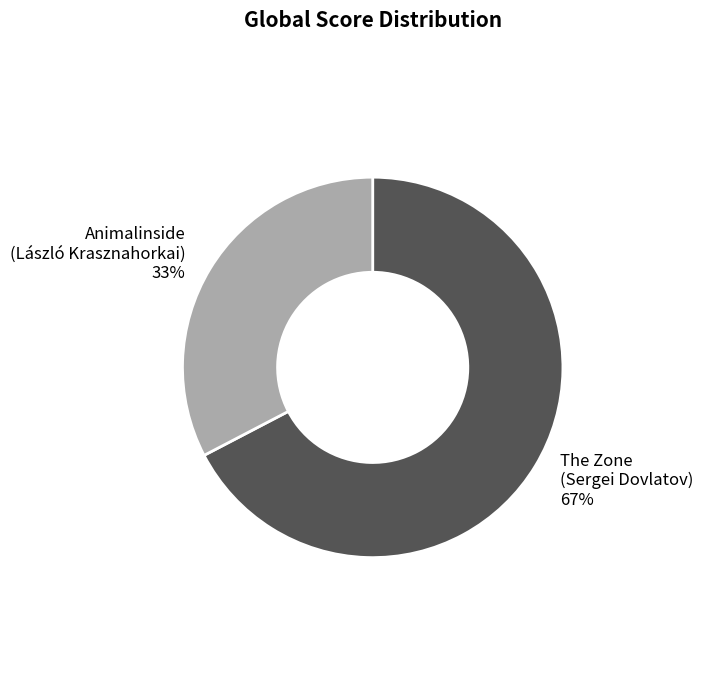

What is the ratio of the value at Animalinside (László Krasznahorkai) to the value at The Zone (Sergei Dovlatov)?

0.5